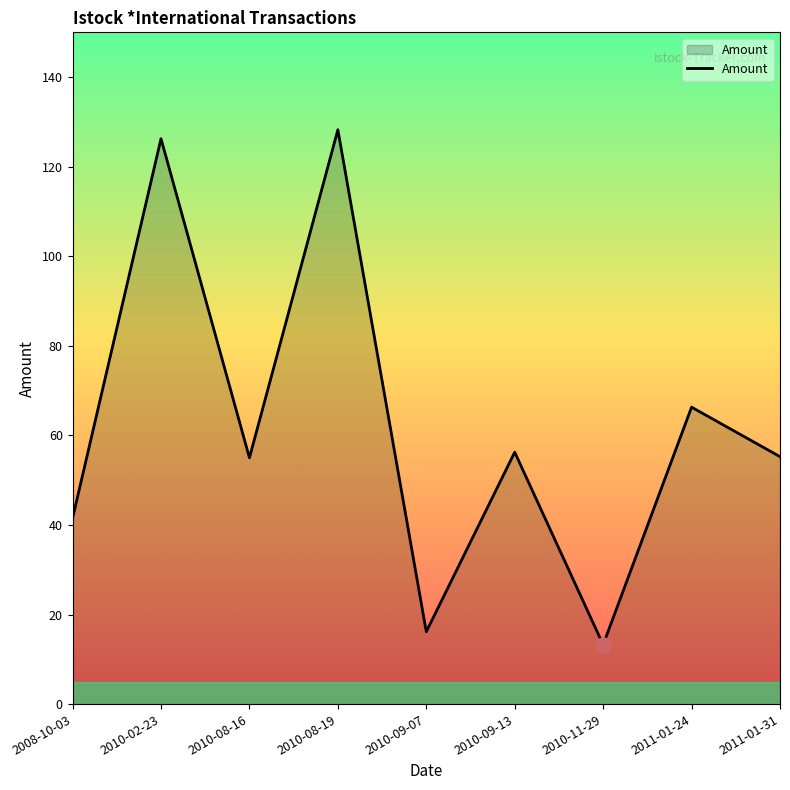

What is the change in value from 2010-02-23 to 2010-11-29?

-113.0